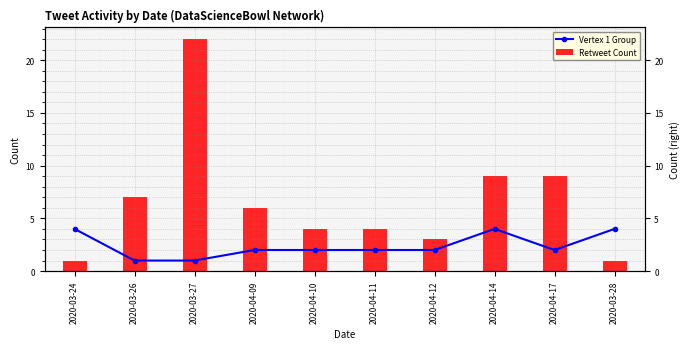

What position from the right is 2020-03-28?

1